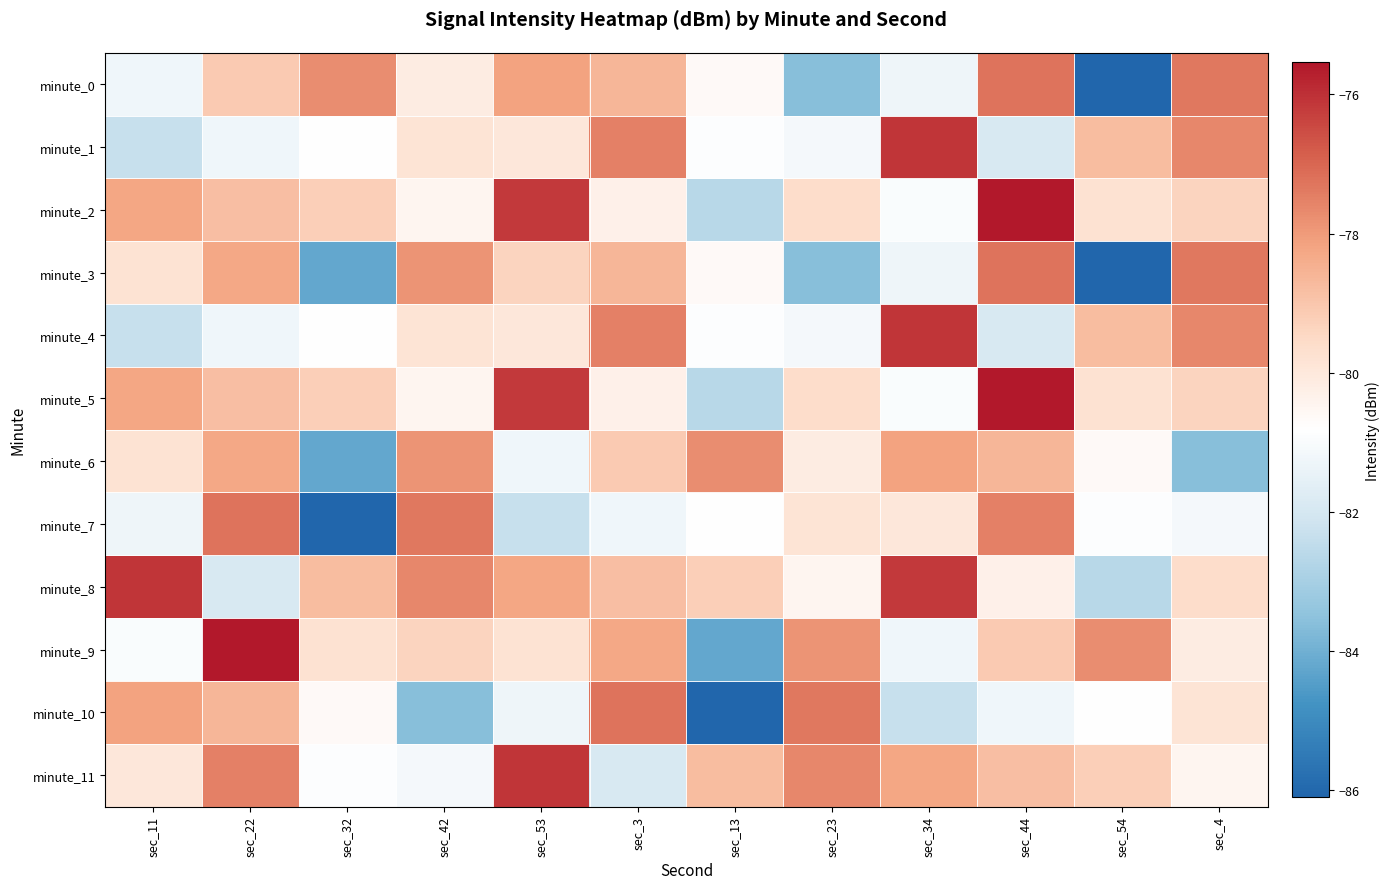

At which category is the sum across all series the highest?

sec_44